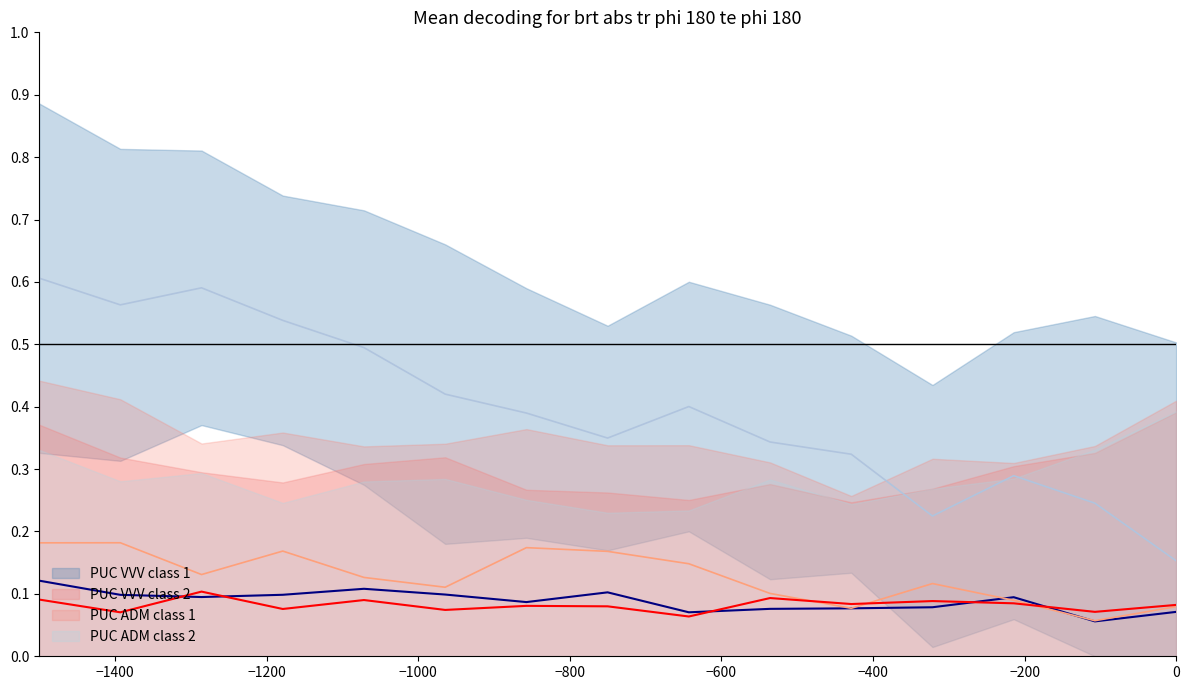

The value of PUC ADM at −1000 is 0.1. True or false?

False